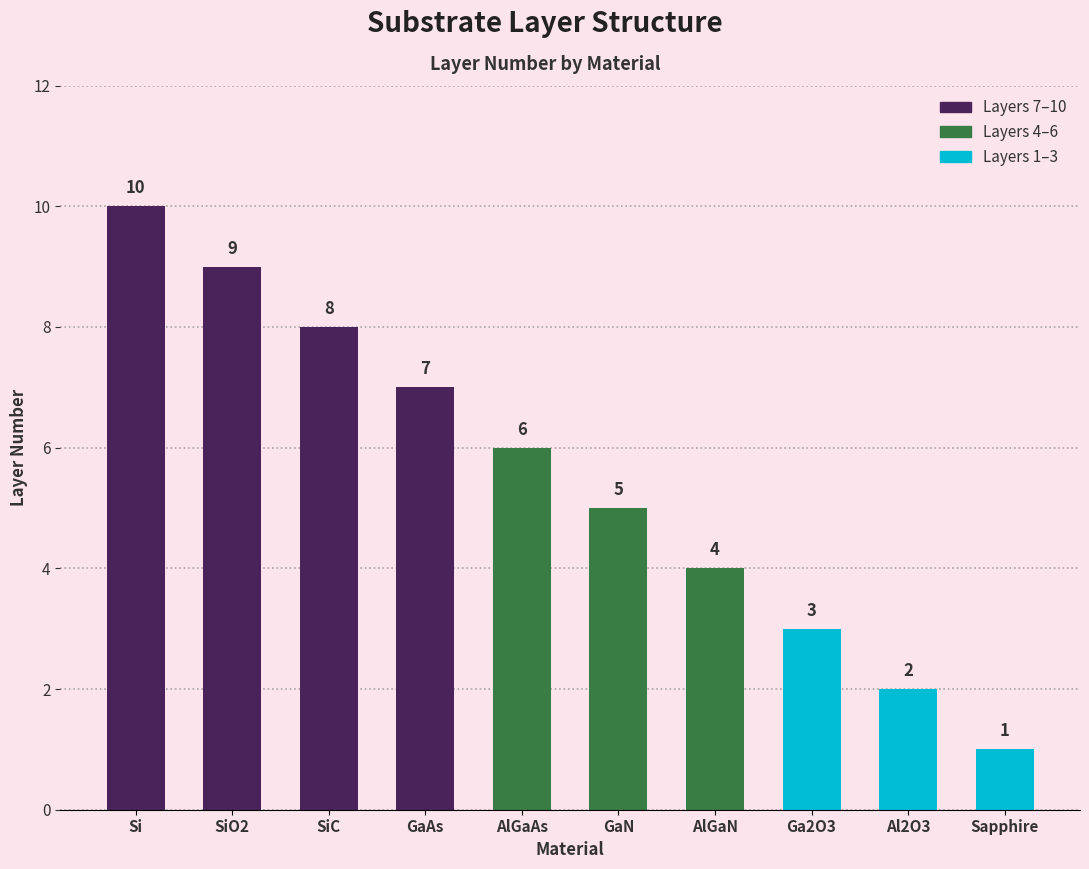

Reading left to right, transcribe all the data shown in this chart.

10	9	8	7	6	5	4	3	2	1